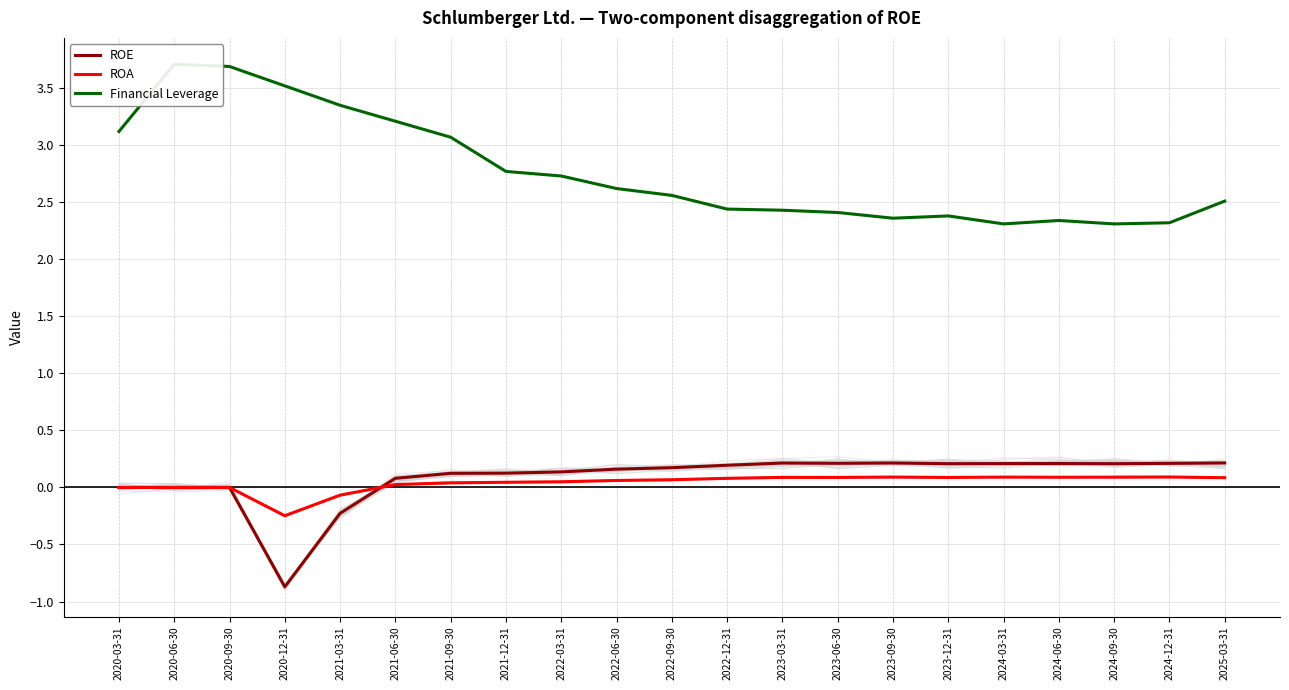

Which series has the largest total across all categories?

Financial Leverage